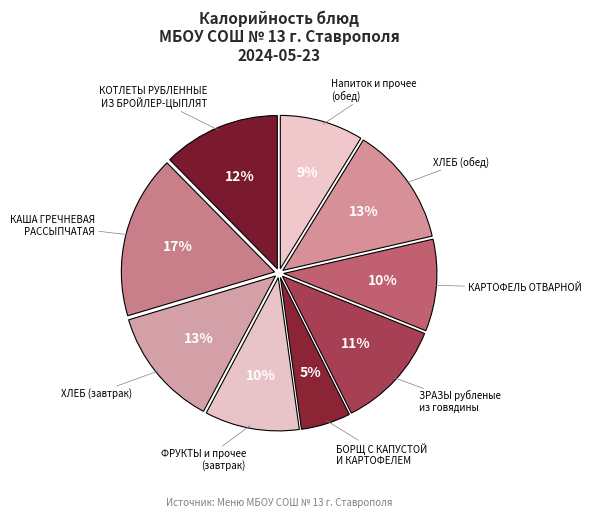

Is the sum of КАША ГРЕЧНЕВАЯ РАССЫПЧАТАЯ and ХЛЕБ (завтрак) greater than half?

No